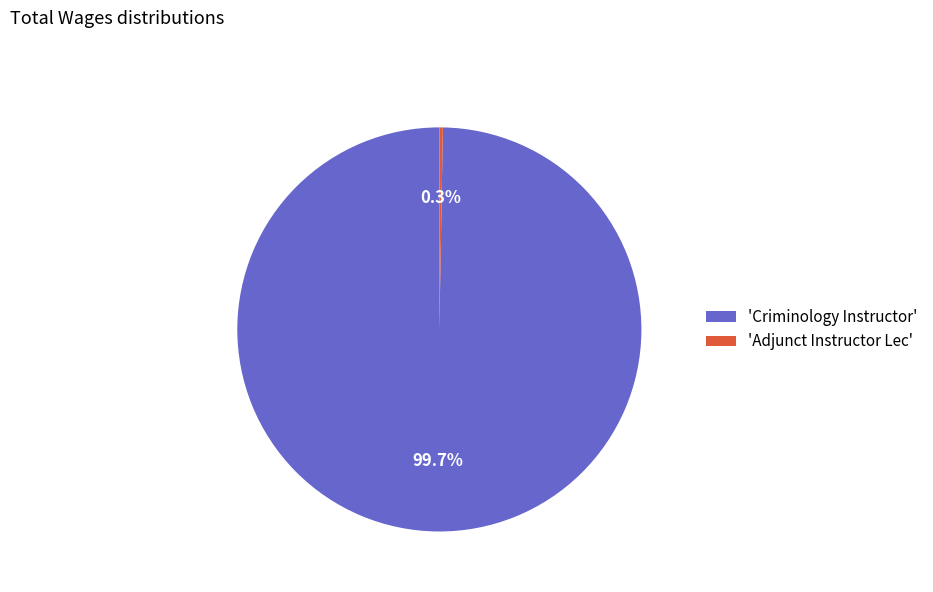

Is there a majority slice in this chart?

Yes